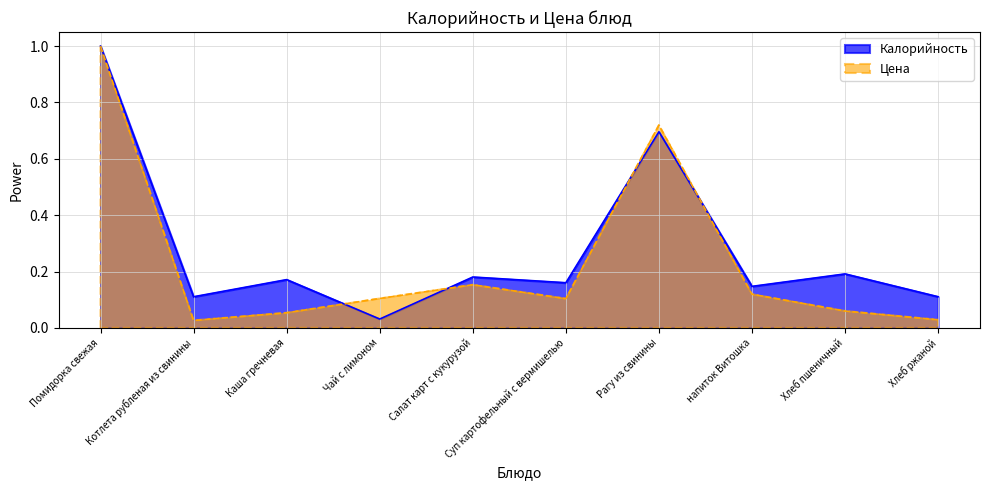

Rank the series by their average value, from highest to lowest.

Калорийность, Цена